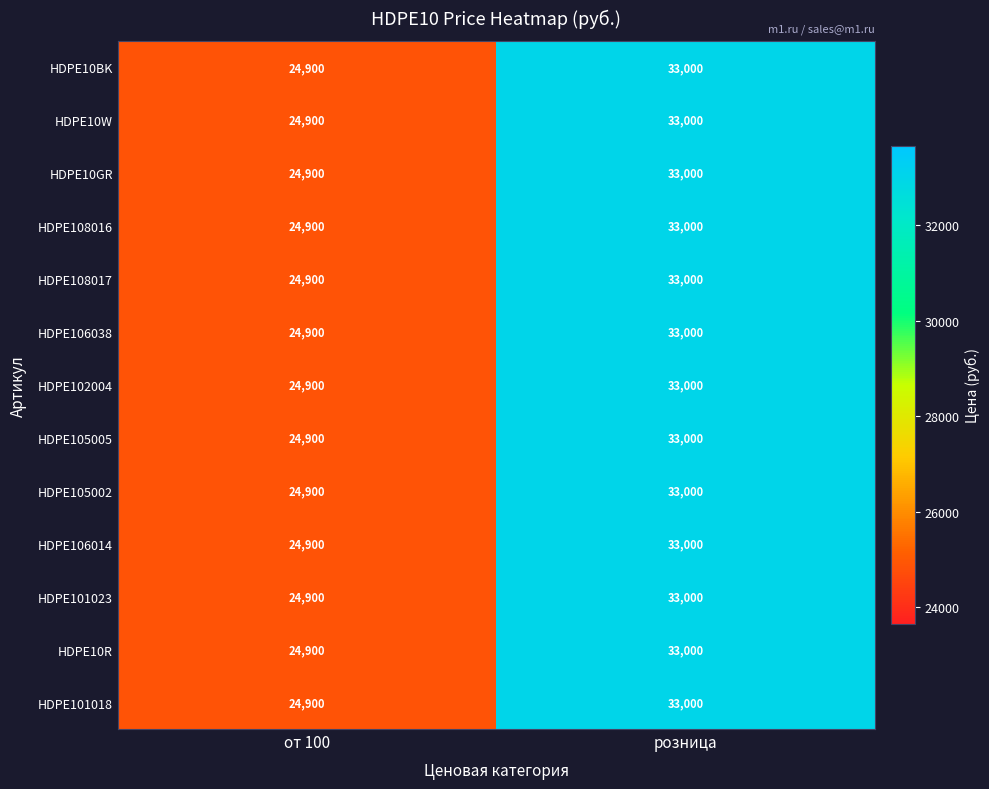

At which category does the chart reach its peak across all series?

розница